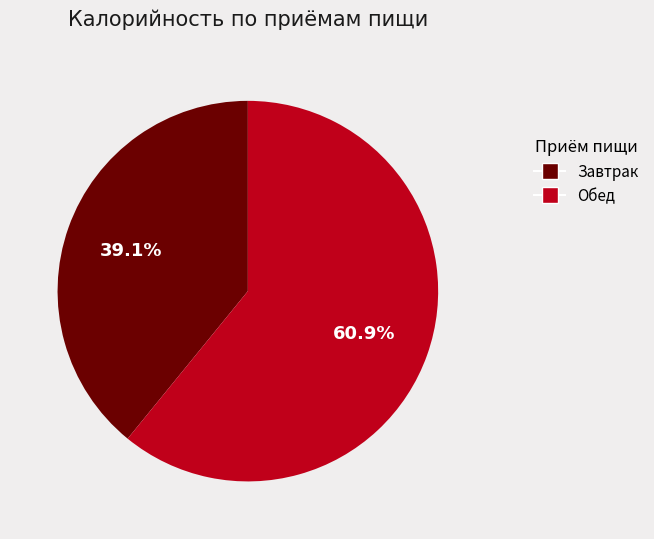

Which slice represents more than half of the pie?

Обед